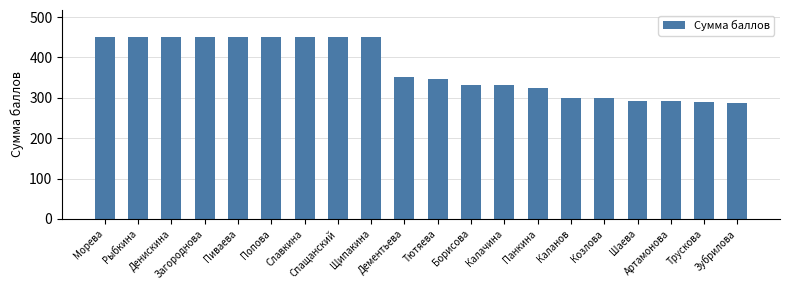

The chart shows a value of 152 at Щипакина. True or false?

False